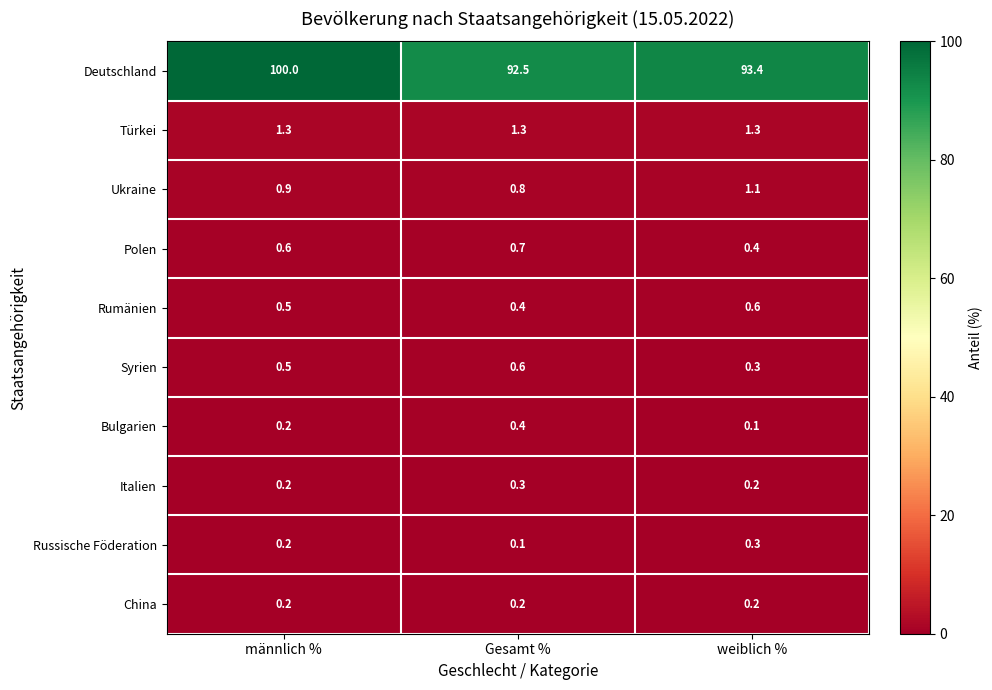

Reading right to left, extract all data points from this chart.

Deutschland: 93.4	92.5	100.0
Türkei: 1.3	1.3	1.3
Ukraine: 1.1	0.8	0.9
Polen: 0.4	0.7	0.6
Rumänien: 0.6	0.4	0.5
Syrien: 0.3	0.6	0.5
Bulgarien: 0.1	0.4	0.2
Italien: 0.2	0.3	0.2
Russische Föderation: 0.3	0.1	0.2
China: 0.2	0.2	0.2